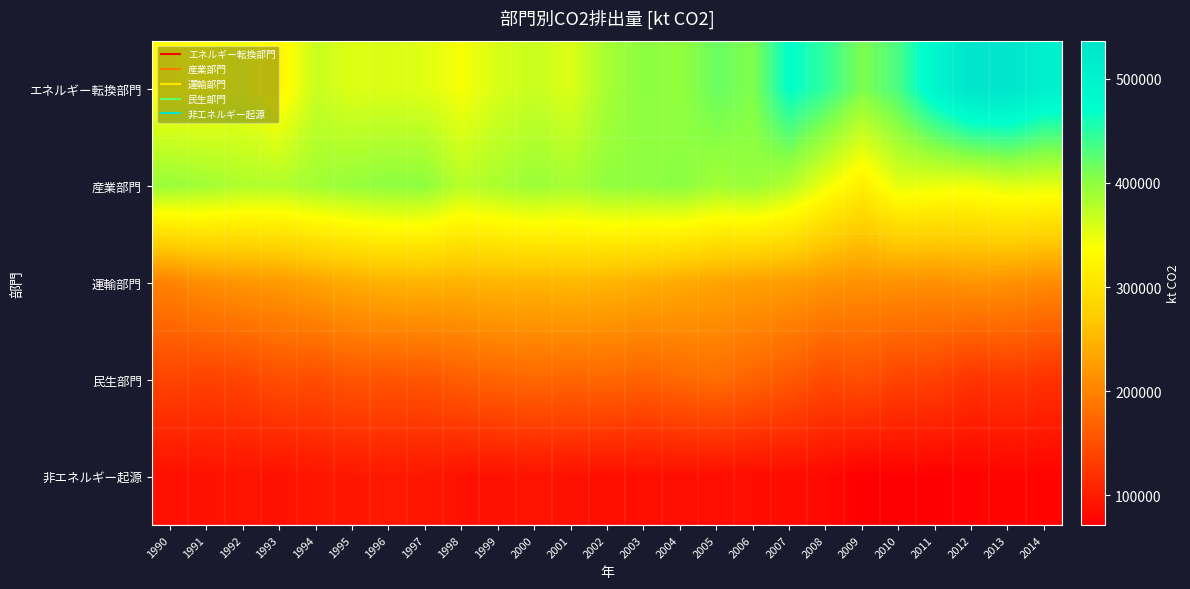

Reading left to right, transcribe all the data shown in this chart.

エネルギー転換部門: 1990=334536.0	1991=337057.7	1992=343616.3	1993=326535.0	1994=367294.2	1995=356155.1	1996=357150.3	1997=354459.2	1998=341306.7	1999=359495.9	2000=367150.2	2001=356990.3	2002=386989.9	2003=401084.4	2004=397362.4	2005=418468.6	2006=407451.8	2007=470611.2	2008=445331.0	2009=408835.3	2010=434564.1	2011=492377.4	2012=535251.1	2013=536840.7	2014=507573.6
産業部門: 1990=393930.6	1991=388885.5	1992=381241.5	1993=380749.1	1994=389151.6	1995=395268.9	1996=400085.5	1997=399636.6	1998=377157.8	1999=384393.0	2000=393367.4	2001=386882.1	2002=398306.8	2003=399002.2	2004=402028.5	2005=389602.8	2006=394365.0	2007=378685.8	2008=345612.0	2009=318023.5	2010=352331.7	2011=348356.0	2012=346402.7	2013=355657.2	2014=353523.2
運輸部門: 1990=199825.6	1991=212256.2	1992=218475.1	1993=222129.4	1994=231195.5	1995=240050.1	1996=246467.6	1997=247754.9	1998=245862.0	1999=249689.6	2000=248495.5	2001=252510.4	2002=248200.0	2003=243978.6	2004=238140.9	2005=232272.8	2006=227825.7	2007=226304.6	2008=217810.7	2009=214400.6	2010=215128.5	2011=212356.2	2012=217344.2	2013=215670.1	2014=208333.4
民生部門: 1990=138551.7	1991=135841.9	1992=139133.5	1993=148415.7	1994=146549.1	1995=155177.5	1996=154670.9	1997=155320.4	1998=163786.7	1999=169257.5	2000=173077.8	2001=170615.4	2002=173011.5	2003=167564.1	2004=174084.3	2005=178675.0	2006=168844.1	2007=158998.0	2008=144494.9	2009=148734.1	2010=136734.1	2011=135272.8	2012=121934.5	2013=126883.9	2014=120670.9
非エネルギー起源: 1990=87556.7	1991=88986.9	1992=90351.1	1993=88566.6	1994=93029.2	1995=94107.6	1996=95403.2	1997=94171.6	1998=88586.7	1999=88827.2	2000=90415.7	2001=88772.5	2002=86271.4	2003=86229.8	2004=85219.6	2005=85361.3	2006=83709.2	2007=83640.4	2008=80709.2	2009=71134.0	2010=72826.3	2011=72451.1	2012=74590.5	2013=75883.5	2014=75871.8